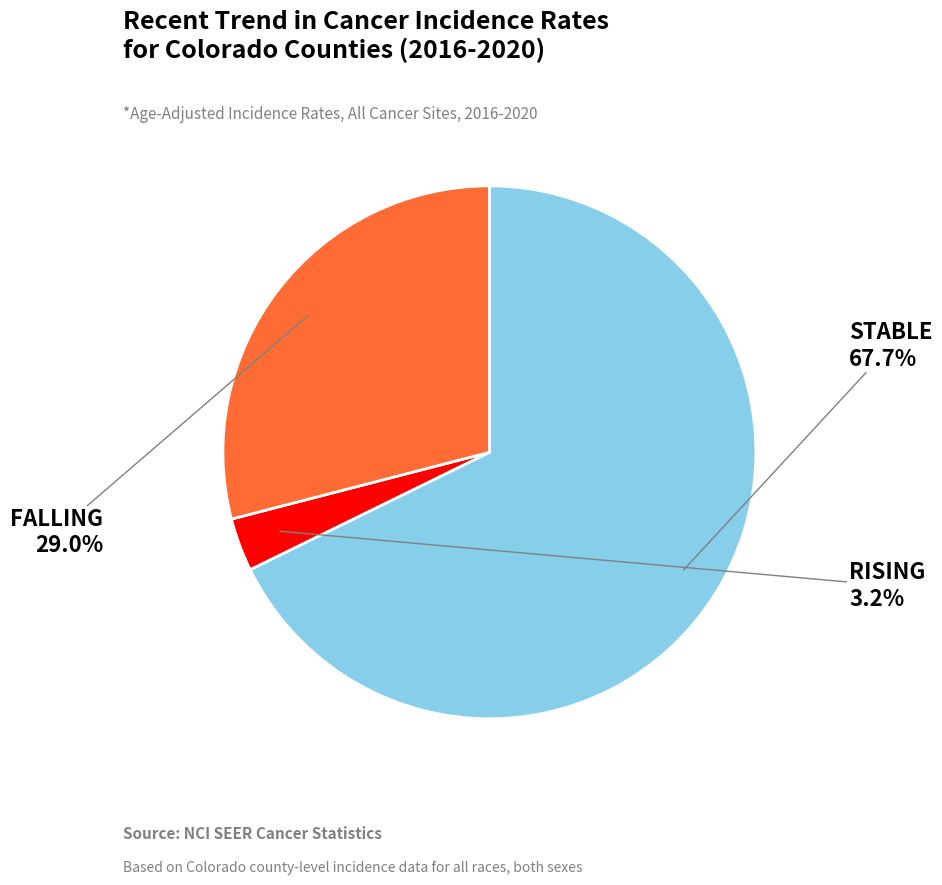

Is there a majority slice in this chart?

Yes